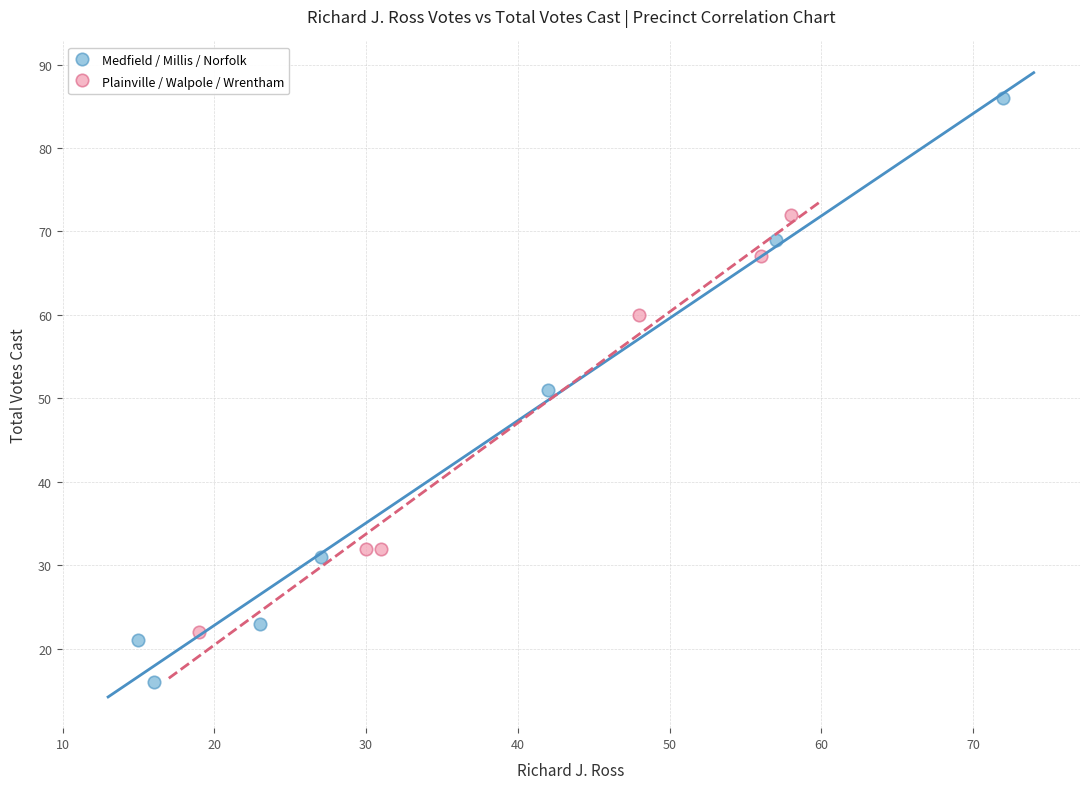

Which series contains the highest Y value?

Medfield / Millis / Norfolk